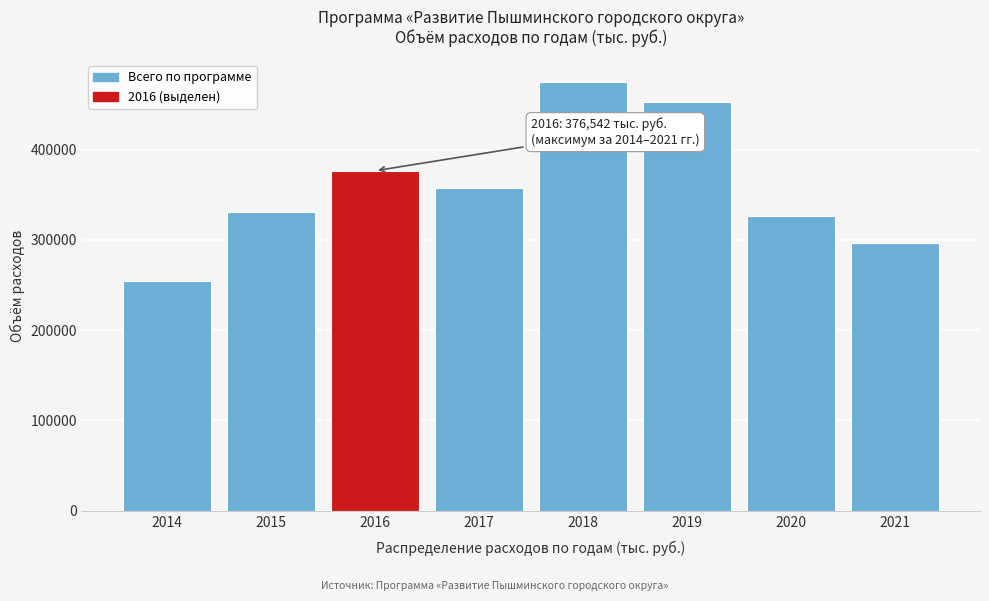

Reading right to left, list all the values displayed in this chart.

296283.4	326781.5	452495.6	475356.6	357201.1	376542.5	330576.2	254262.0